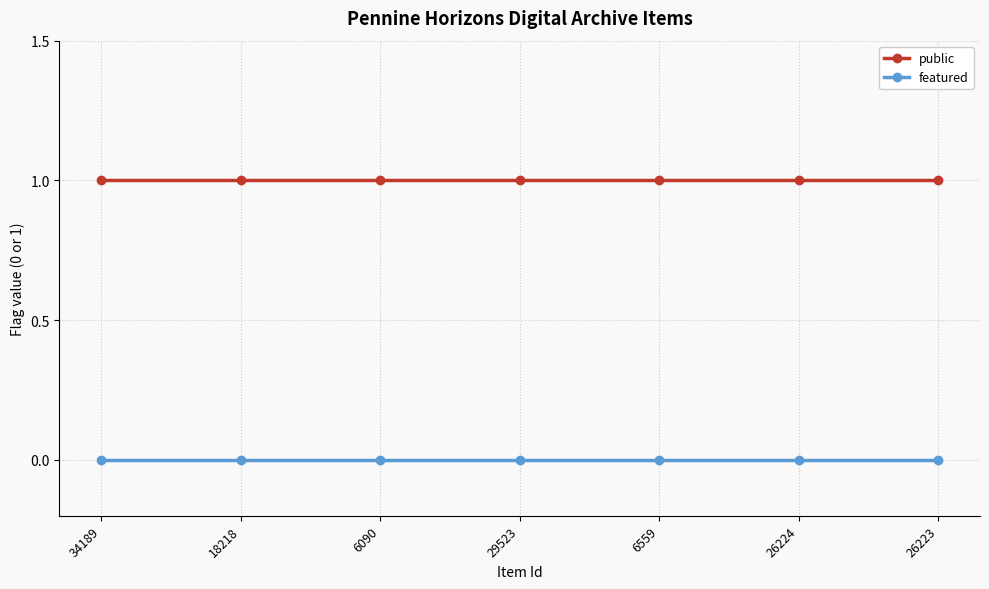

What is the label of the 7th point from the right?

34189